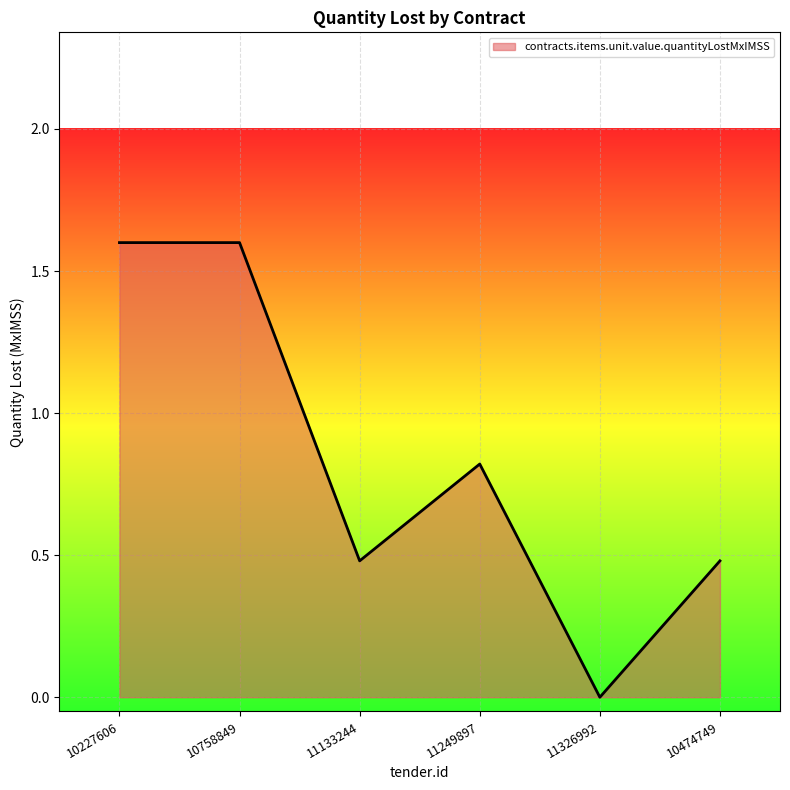

Where is the first local minimum?

11133244